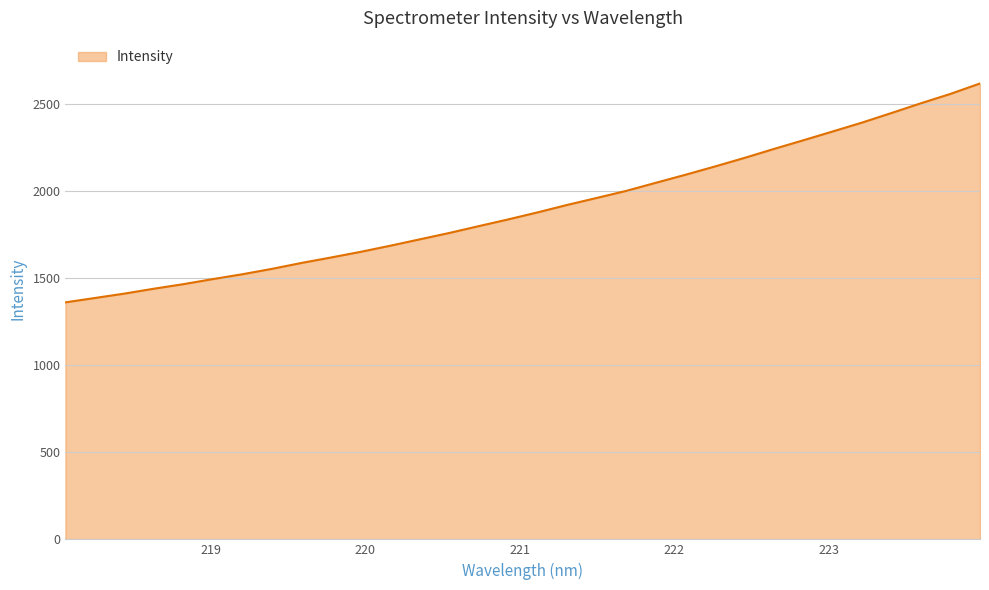

What is the difference between the maximum and minimum values?

1255.9